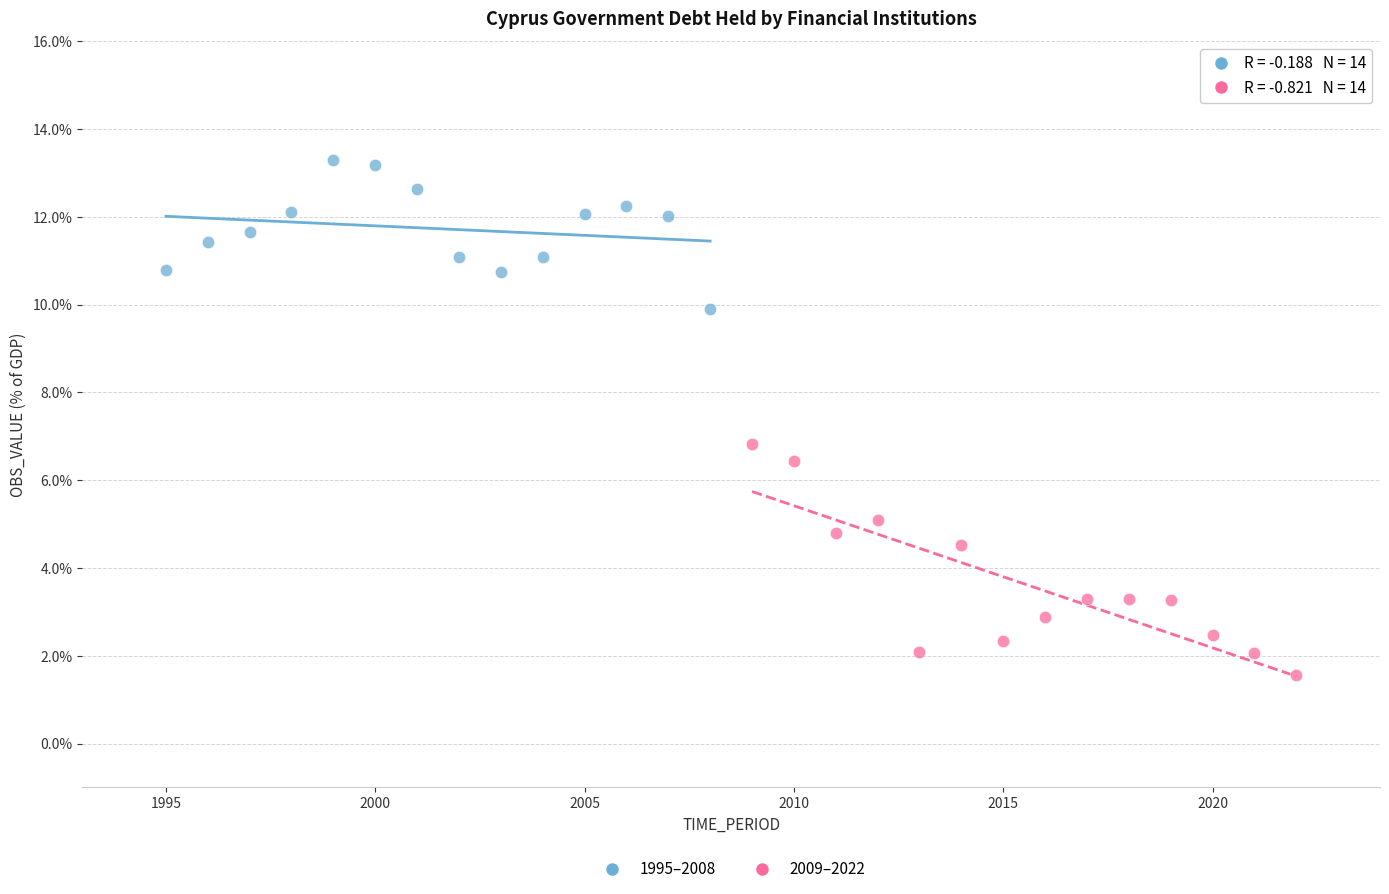

Which series has the widest spread of Y values?

2009–2022